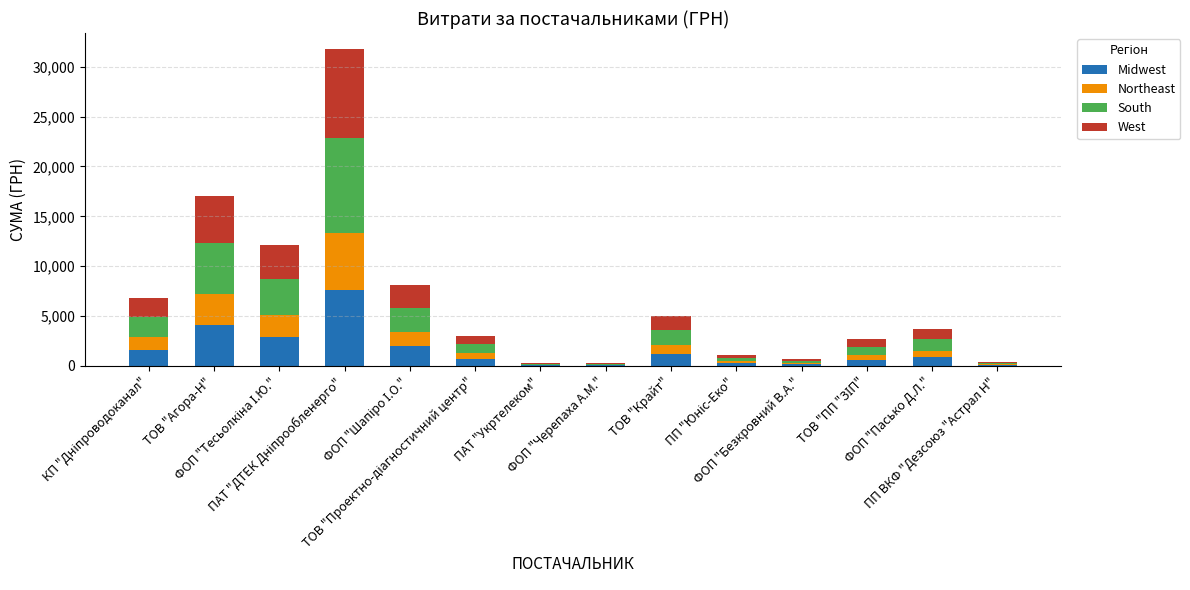

Does the chart contain stacked bars?

Yes